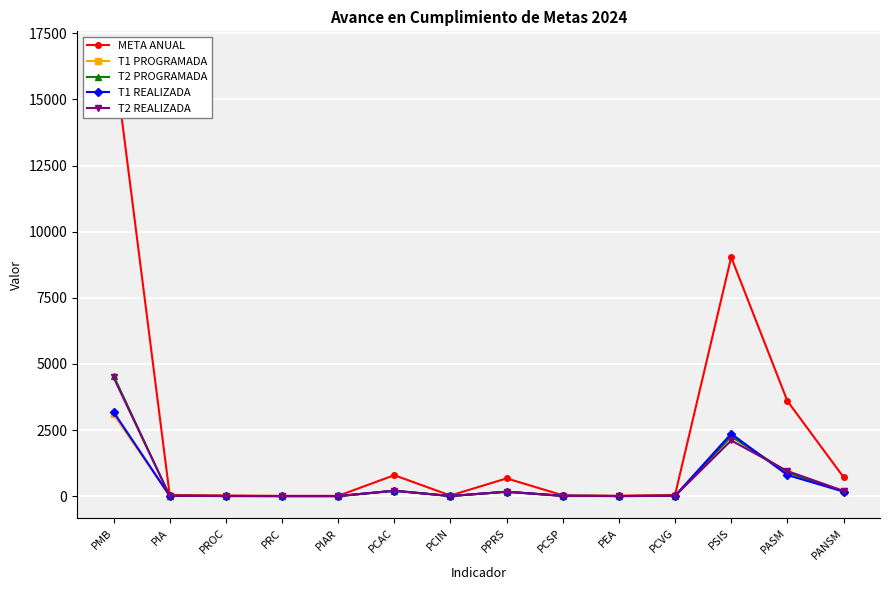

What is the total value across all series at PEA?

33